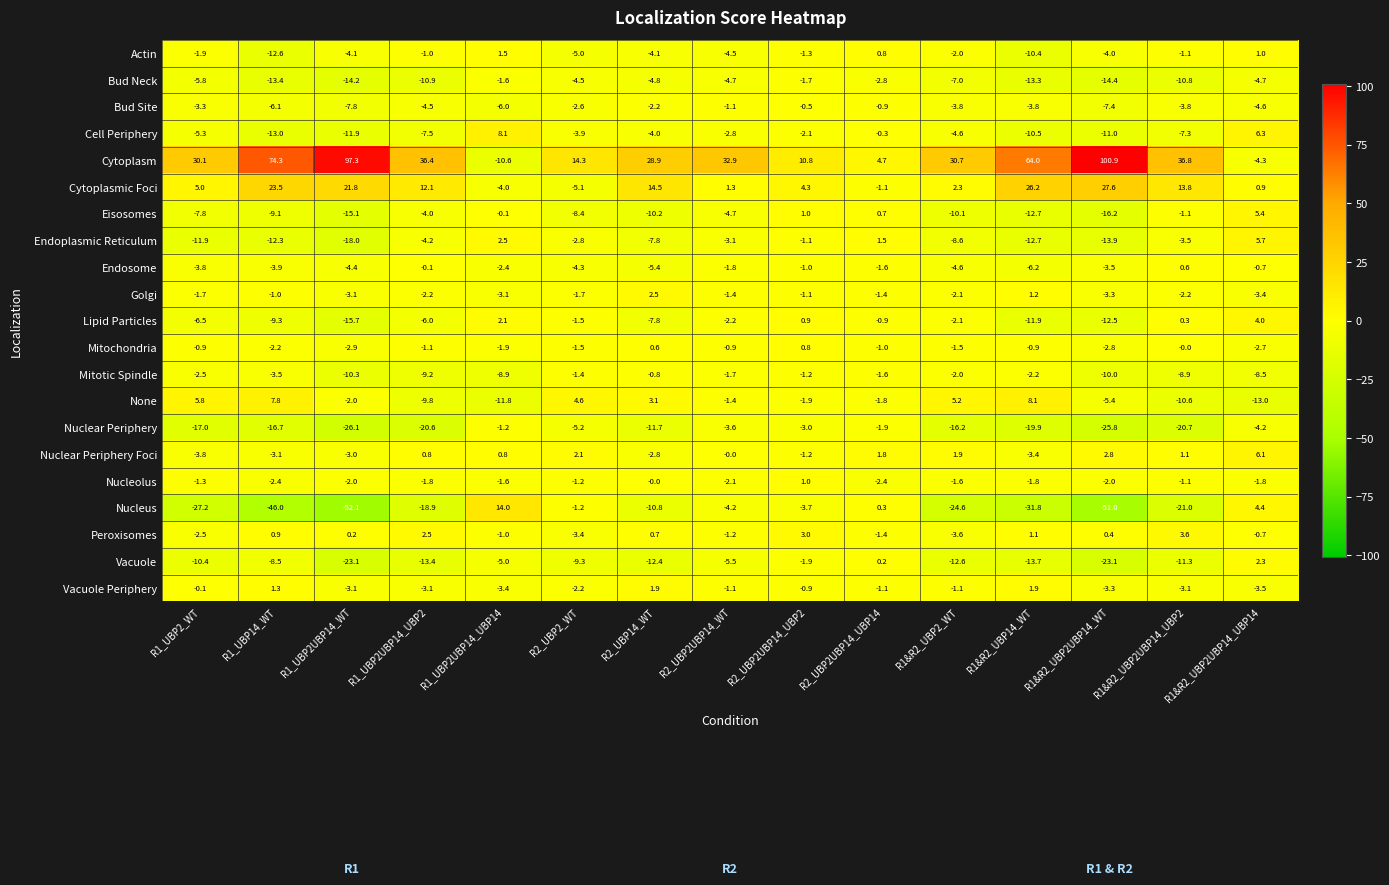

How many data points does each series have?

15